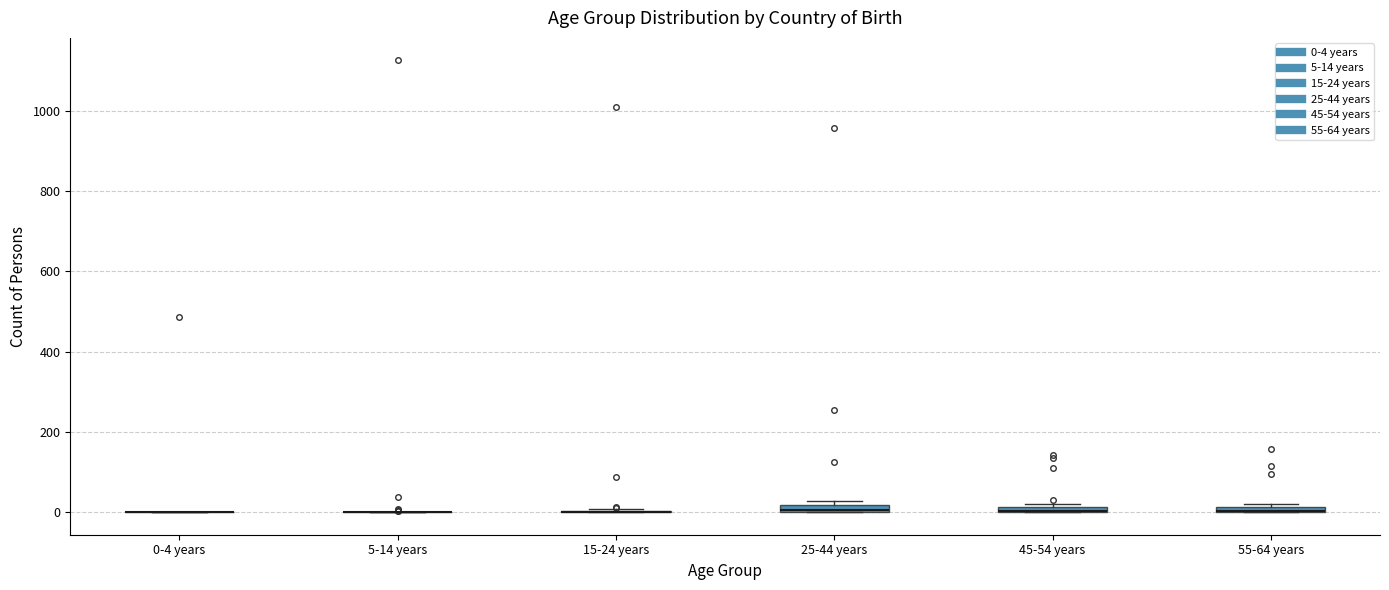

Where is the lower edge of the box for 25-44 years on the y-axis? The values are not printed on the chart, so give them approximately, as read against the axis.

0